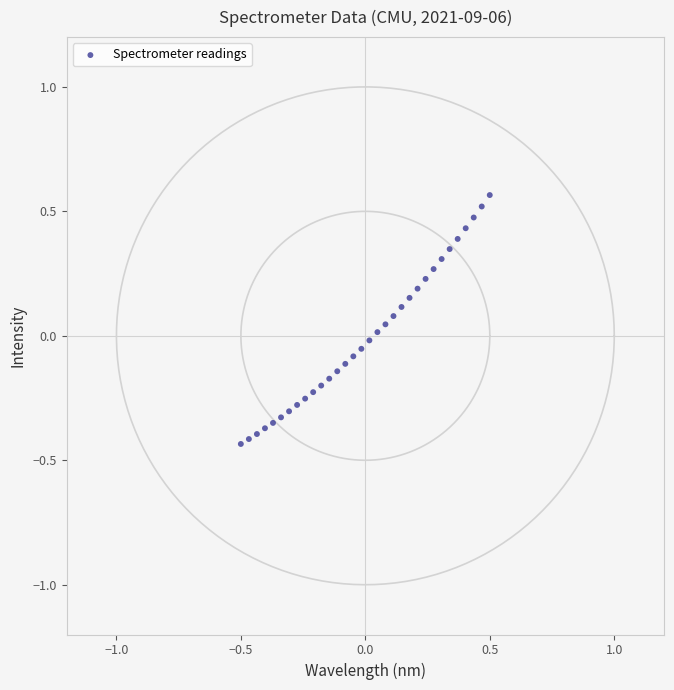

What is the range of X values (max minus min)?

1.0